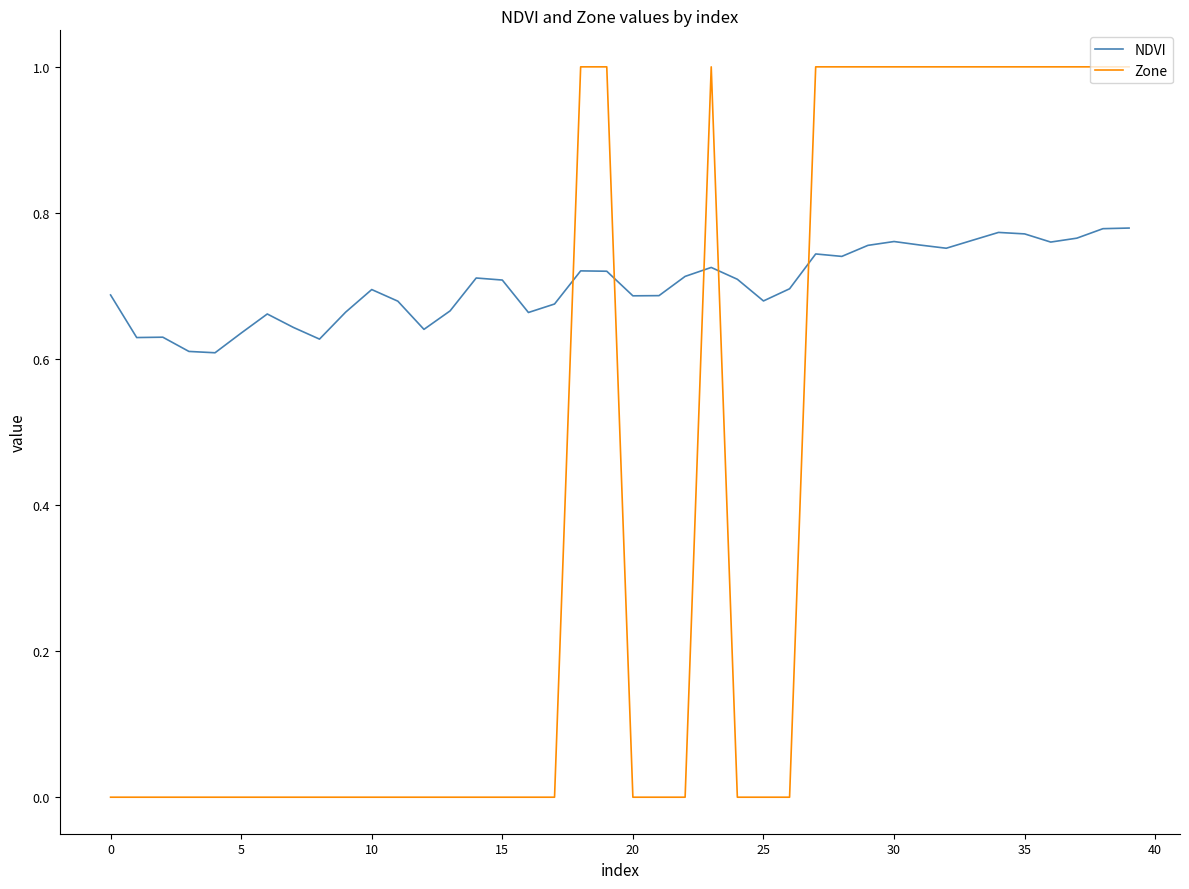

Which series has the widest spread of values?

Zone